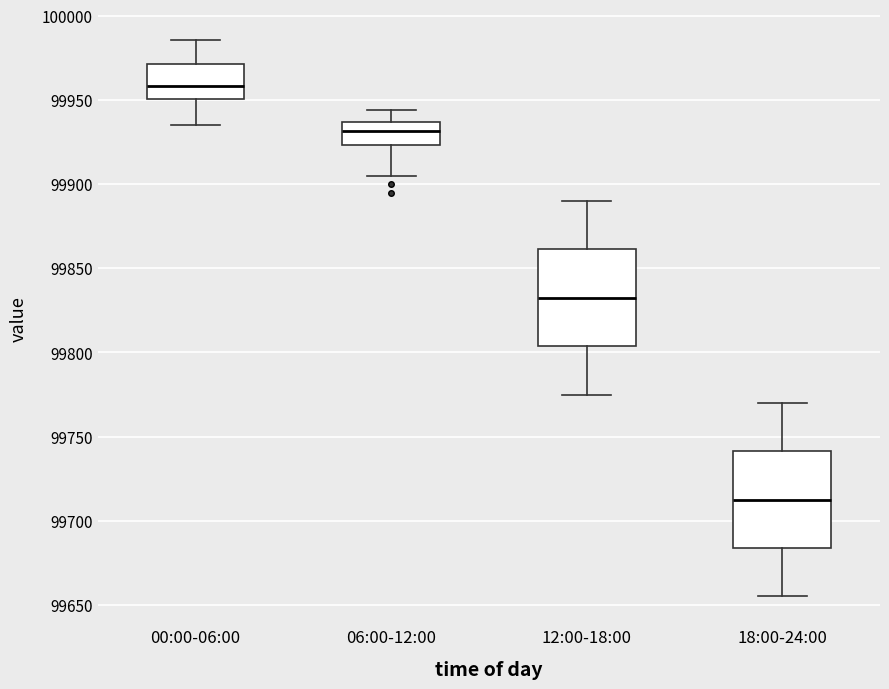

Reading left to right, read every box against the y-axis: the position of its median line, the range the box covers, and the ends of its whiskers. The values are not printed on the chart, so give them approximately, as read against the axis.

00:00-06:00: median 99960, box 99950 to 99970, whiskers 99935 to 99985
06:00-12:00: median 99930, box 99925 to 99935, whiskers 99905 to 99945
12:00-18:00: median 99835, box 99805 to 99860, whiskers 99775 to 99890
18:00-24:00: median 99715, box 99685 to 99740, whiskers 99655 to 99770